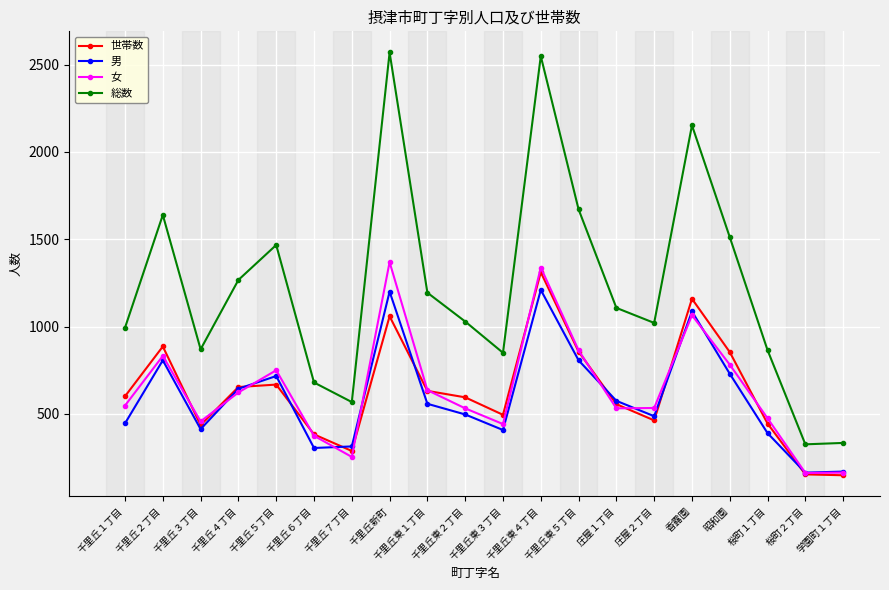

The value of 総数 at 千里丘２丁目 is 718. True or false?

False